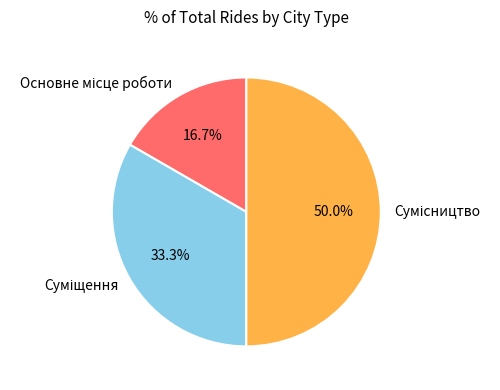

To the nearest percent, what portion does Суміщення represent?

33%